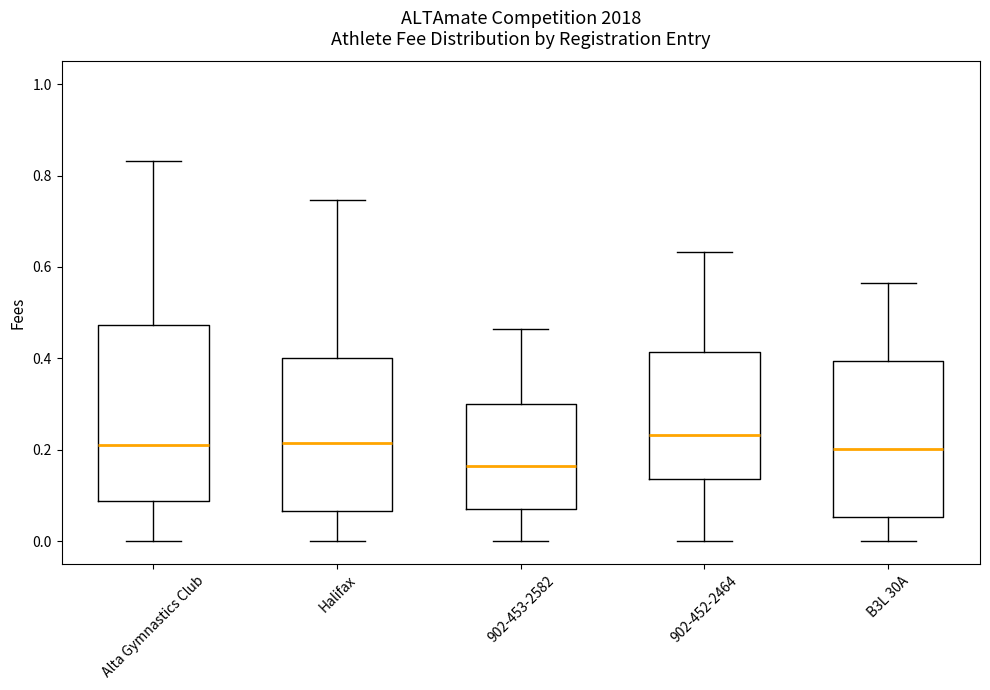

Where does the median line of the box for Alta Gymnastics Club sit on the y-axis? The values are not printed on the chart, so give them approximately, as read against the axis.

0.22